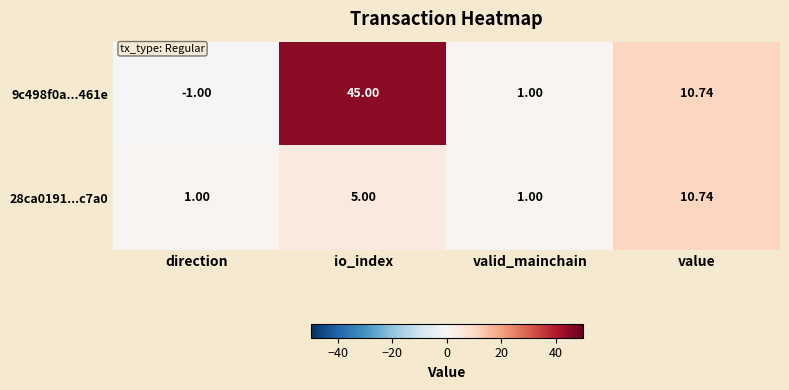

At which label is 9c498f0a...461e closest to 22?

value